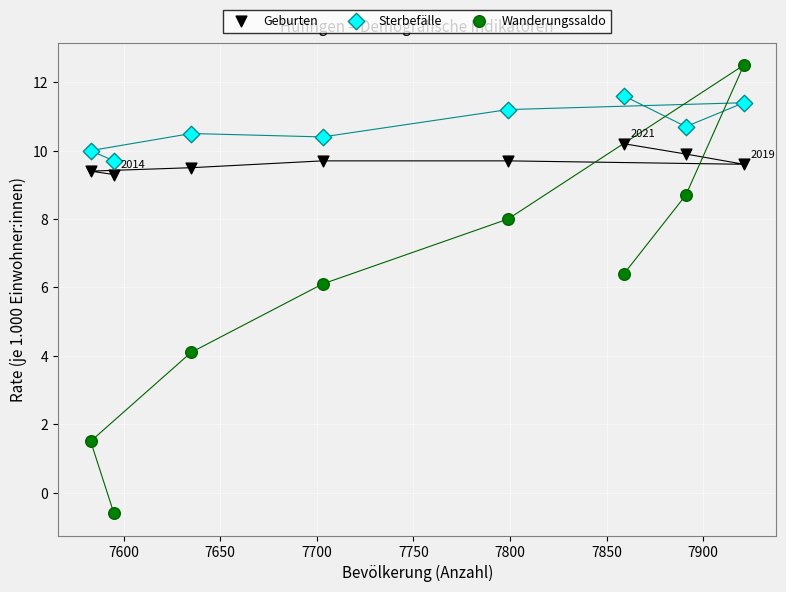

Across all data points, what is the range of Y values (max minus min)?

13.1